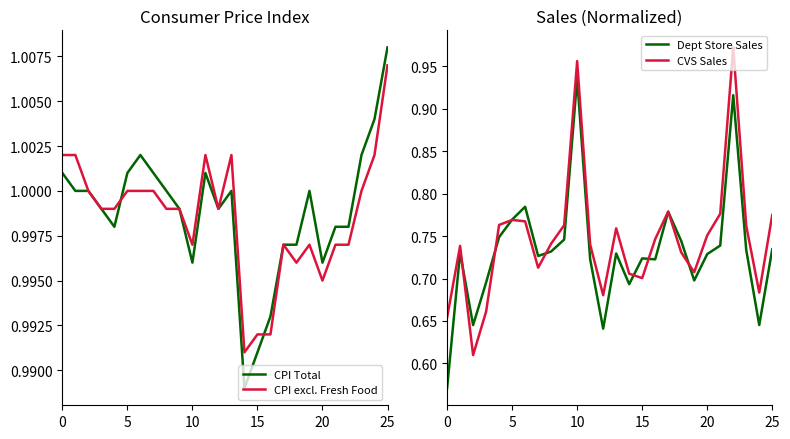

How many data points does each series have?

26